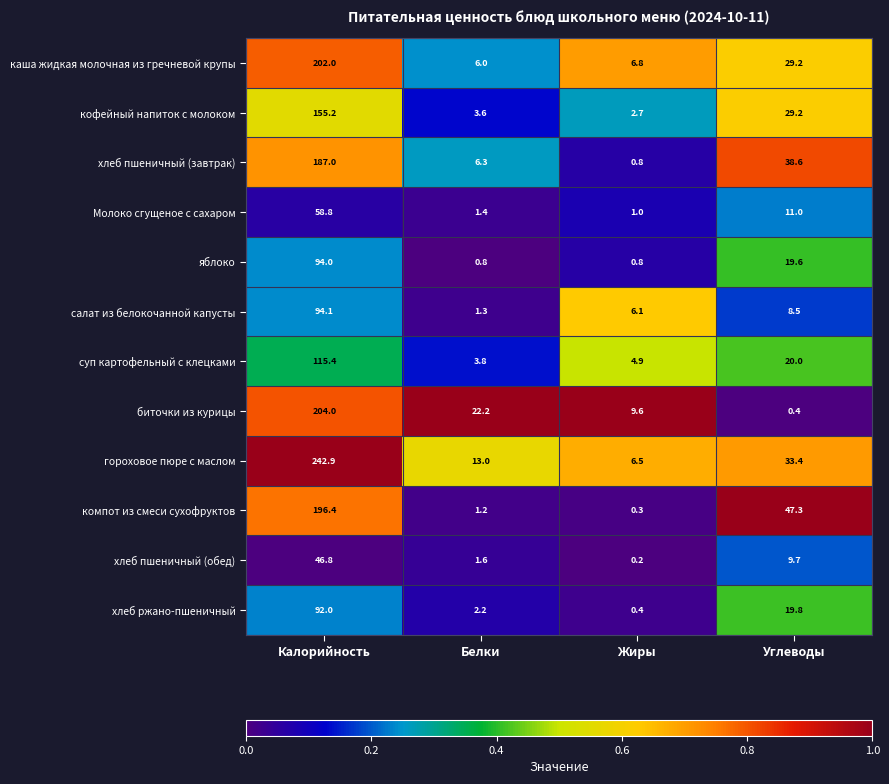

What is the maximum value shown in the chart?

242.9